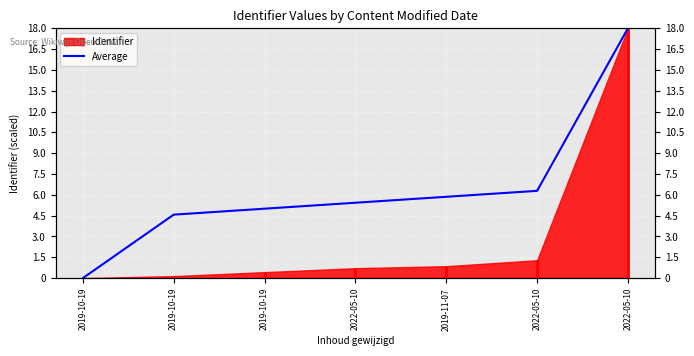

How many positive values are there?

6